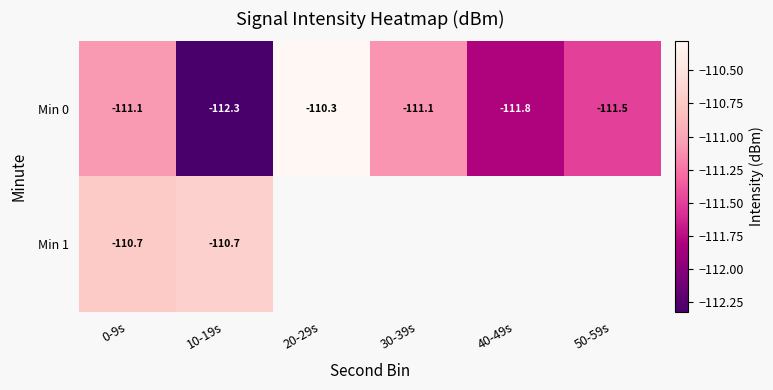

At which category is the sum across all series the highest?

0-9s